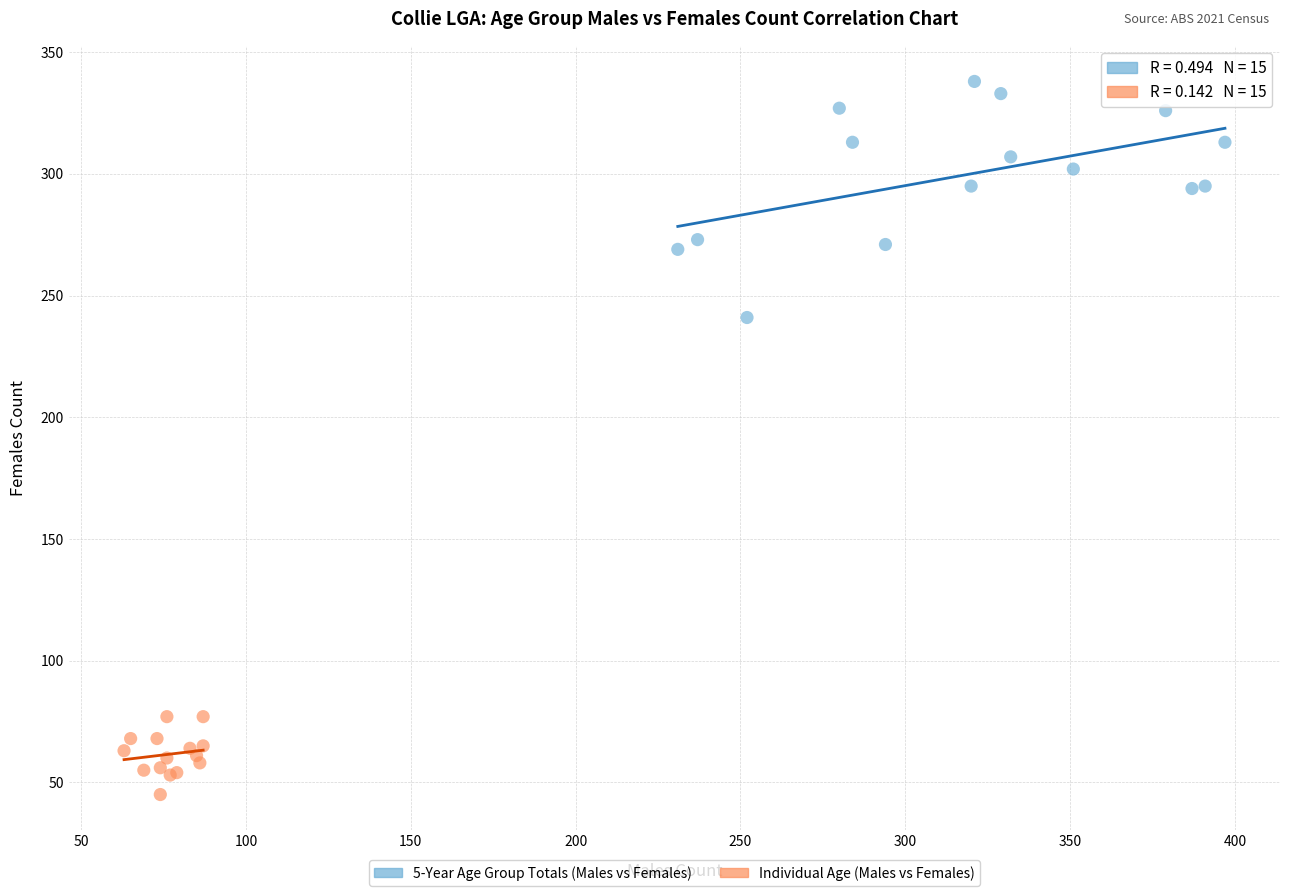

Which series contains the lowest Y value?

Individual Age (Males vs Females)